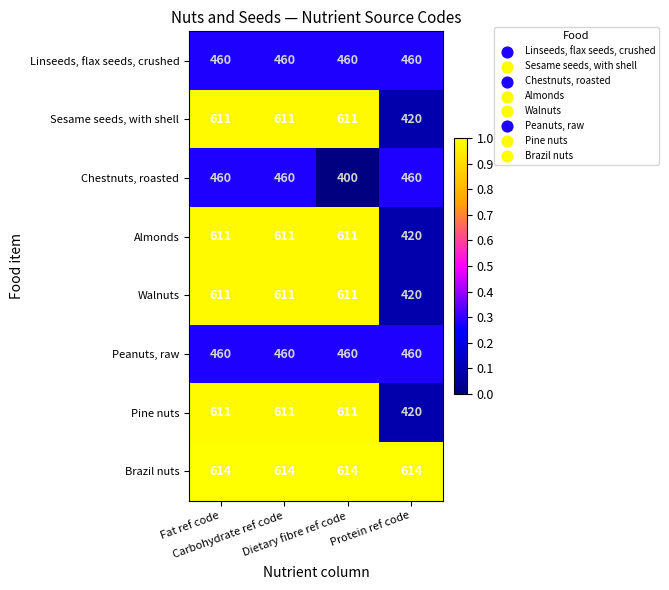

Which series has the largest total across all categories?

Brazil nuts